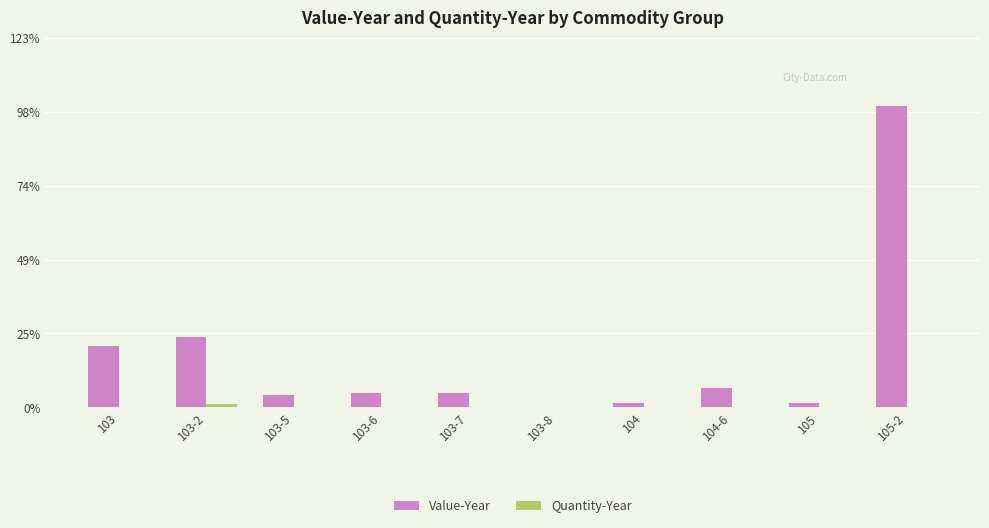

What is the label of the 1st bar from the right?

105-2